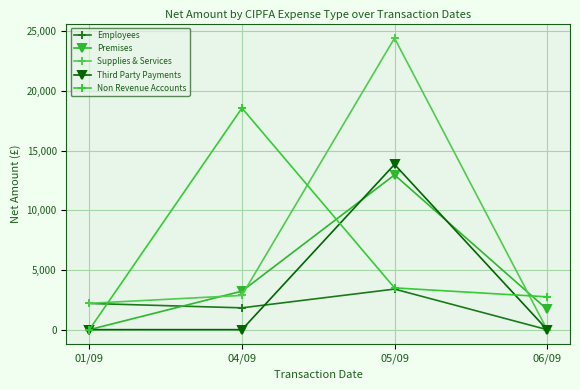

How many data points in Third Party Payments are above 0?

1